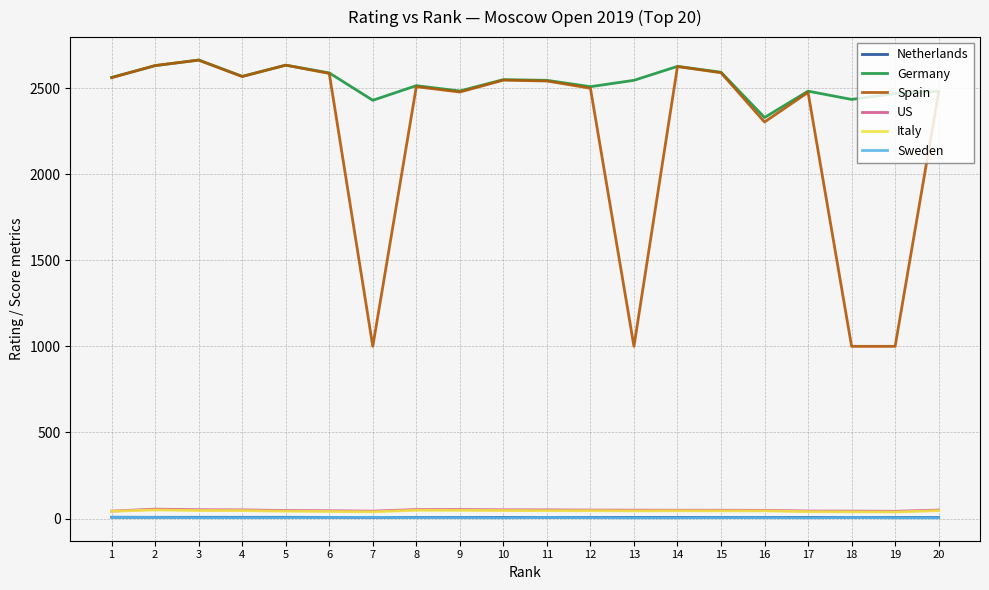

What is the highest value of the Spain series?

2662.0